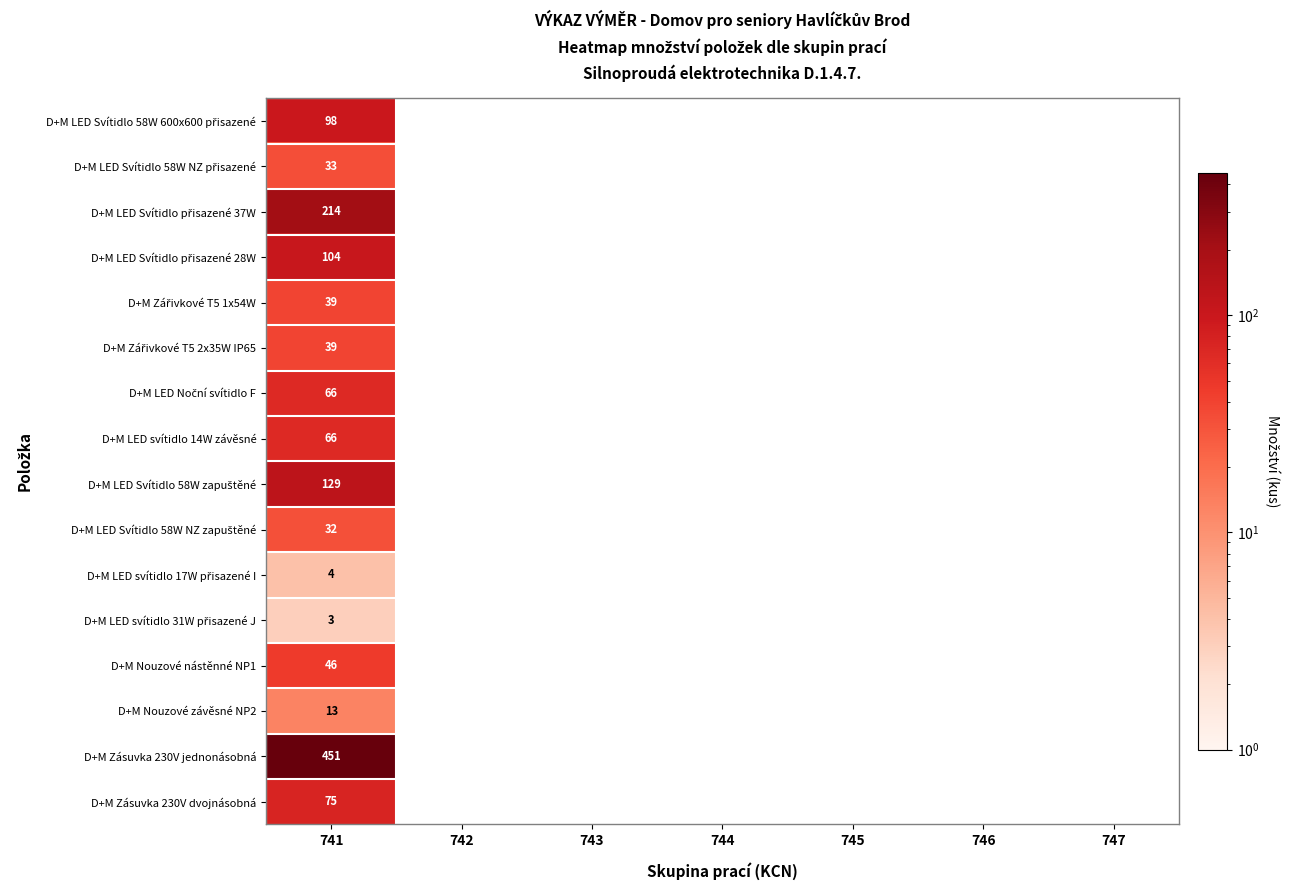

What is the approximate value of D+M Zásuvka 230V jednonásobná at 741?

451.0